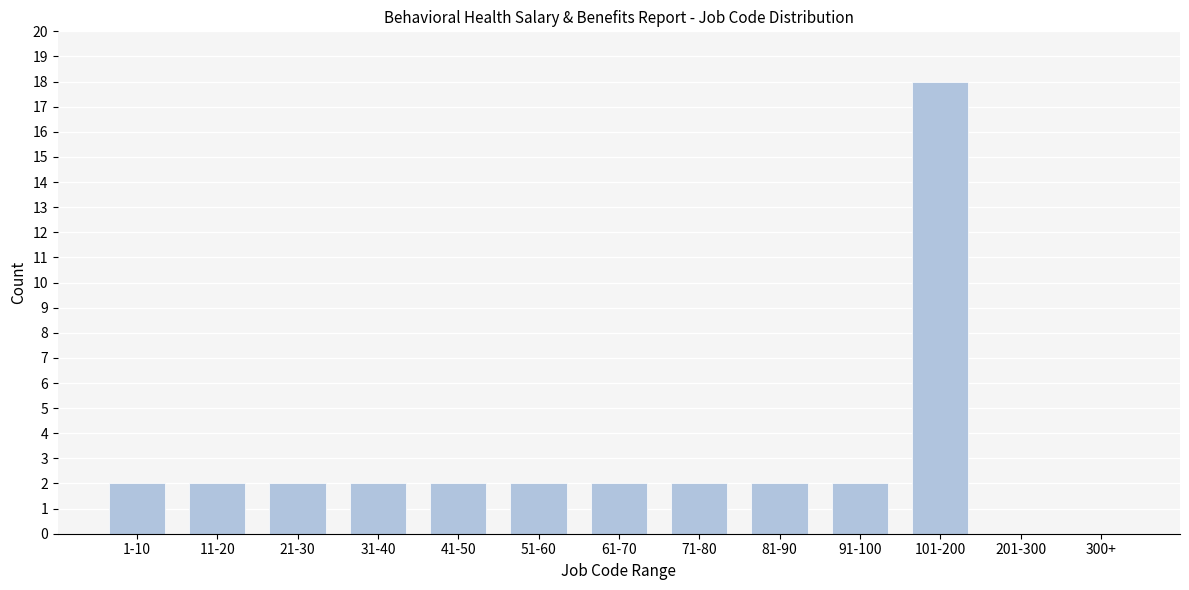

Reading left to right, list all the values displayed in this chart.

1-10=2	11-20=2	21-30=2	31-40=2	41-50=2	51-60=2	61-70=2	71-80=2	81-90=2	91-100=2	101-200=18	201-300=0	300+=0